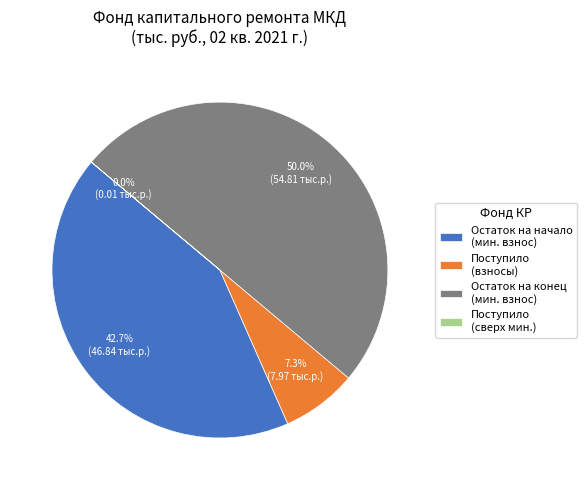

What is the largest slice in the pie chart?

Остаток на конец (мин. взнос)